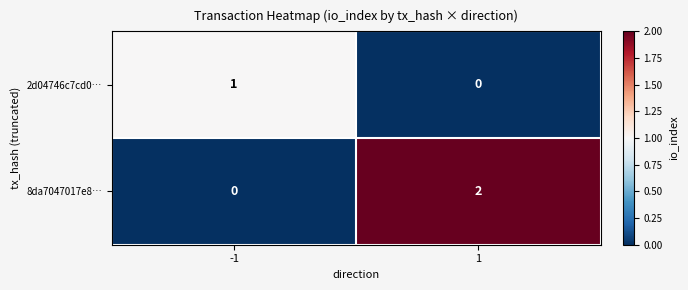

Reading left to right, extract all data points from this chart.

2d04746c7cd0…: -1=1	1=0
8da7047017e8…: -1=0	1=2